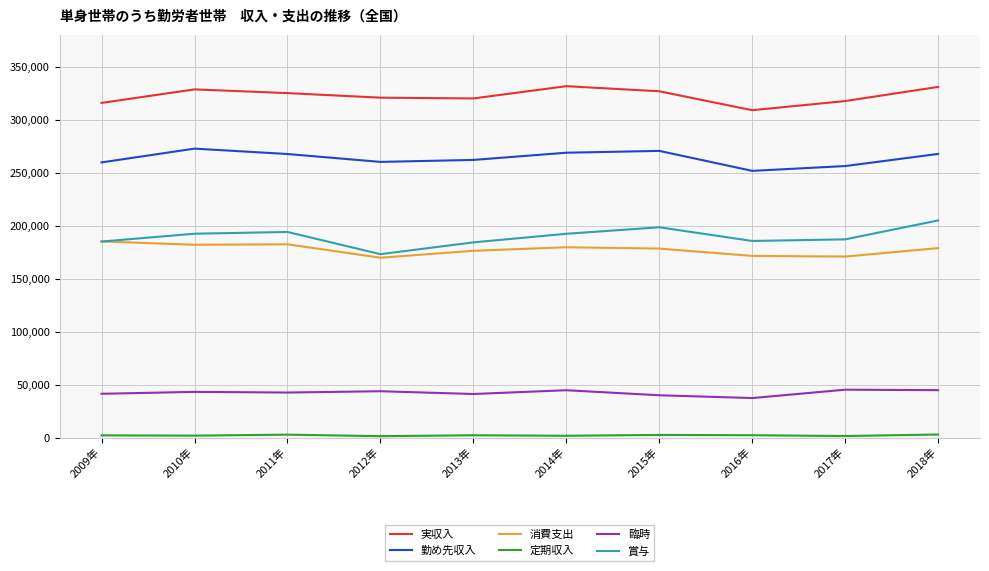

Which series has the widest spread of values?

賞与